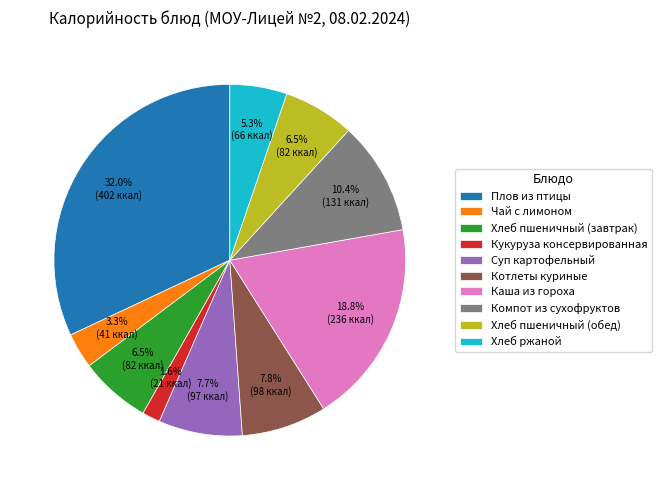

Which slice is the smallest?

Кукуруза консервированная